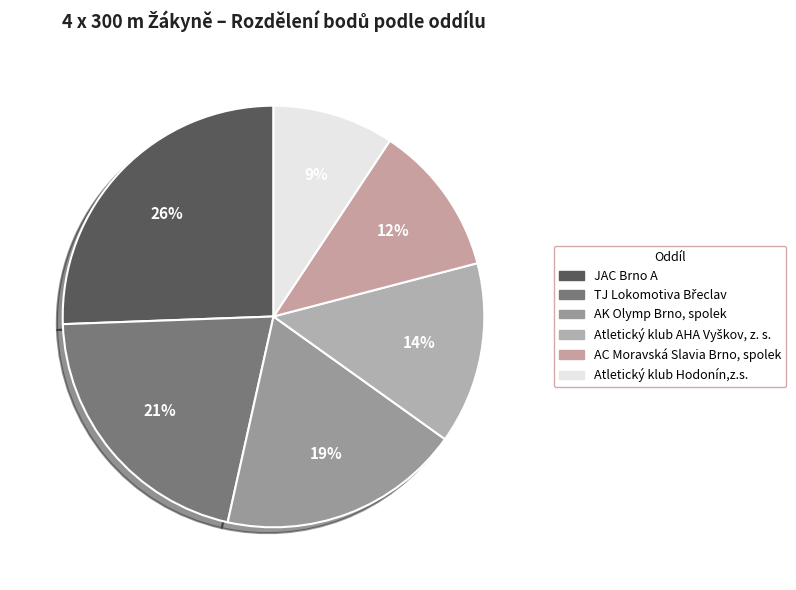

To the nearest percent, what percentage of the pie is TJ Lokomotiva Břeclav?

21%